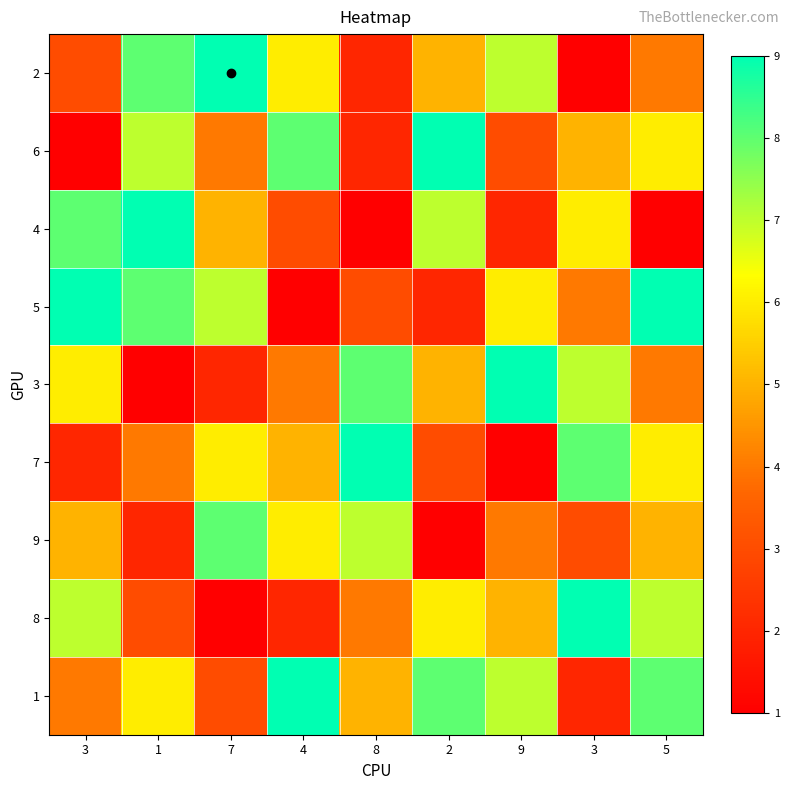

What is the smallest value displayed?

1